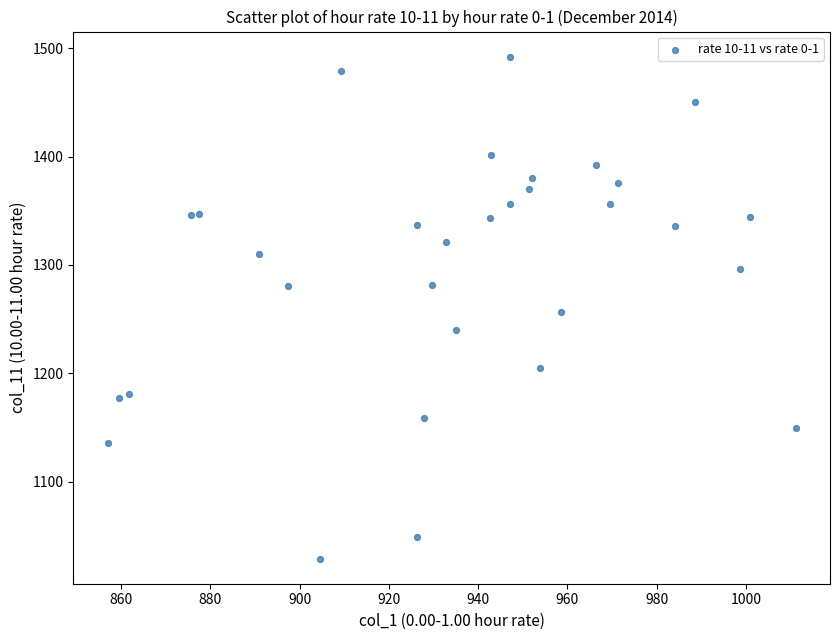

What is the range of Y values (max minus min)?

463.0